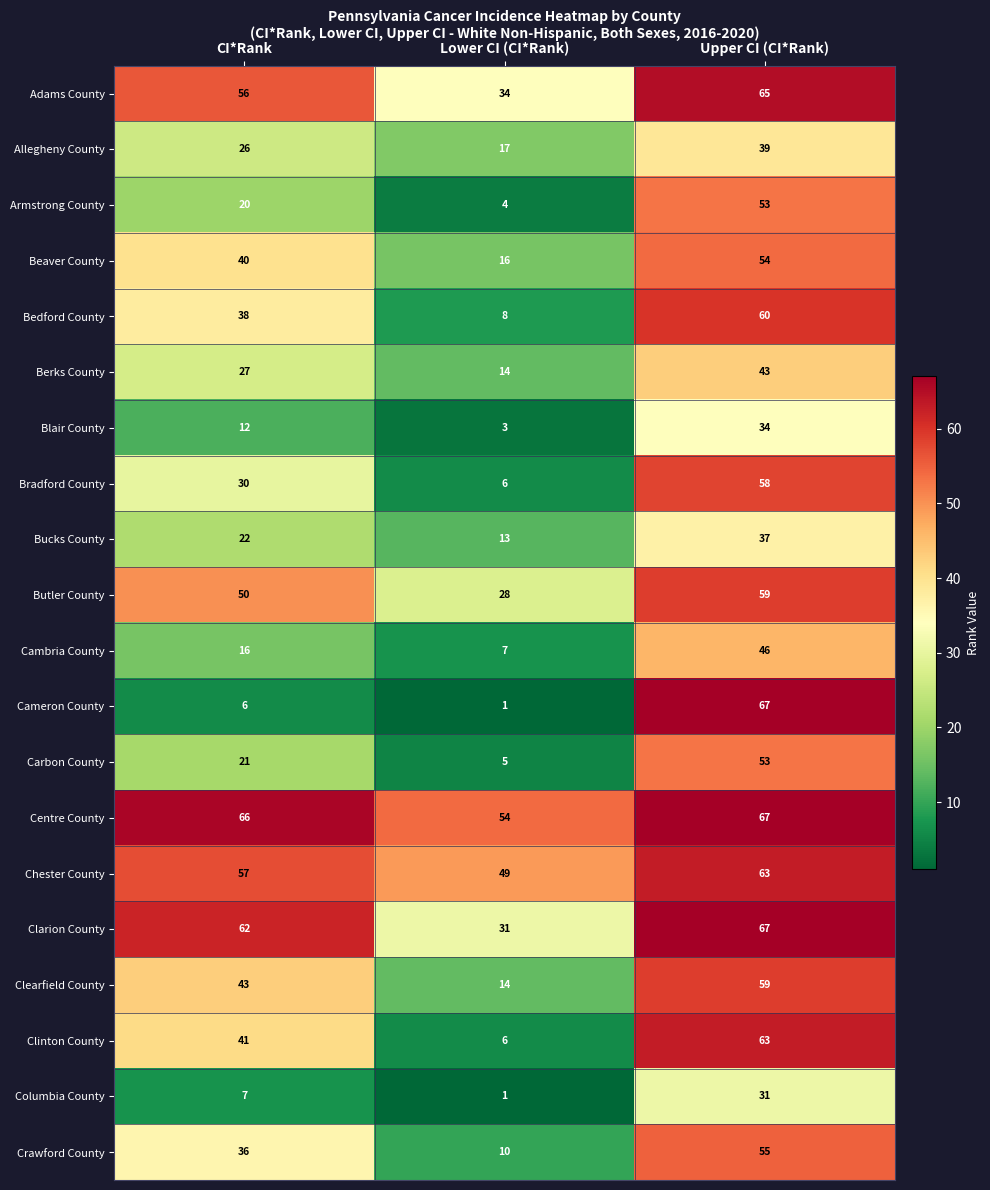

Read the Armstrong County value at Lower CI (CI*Rank).

4